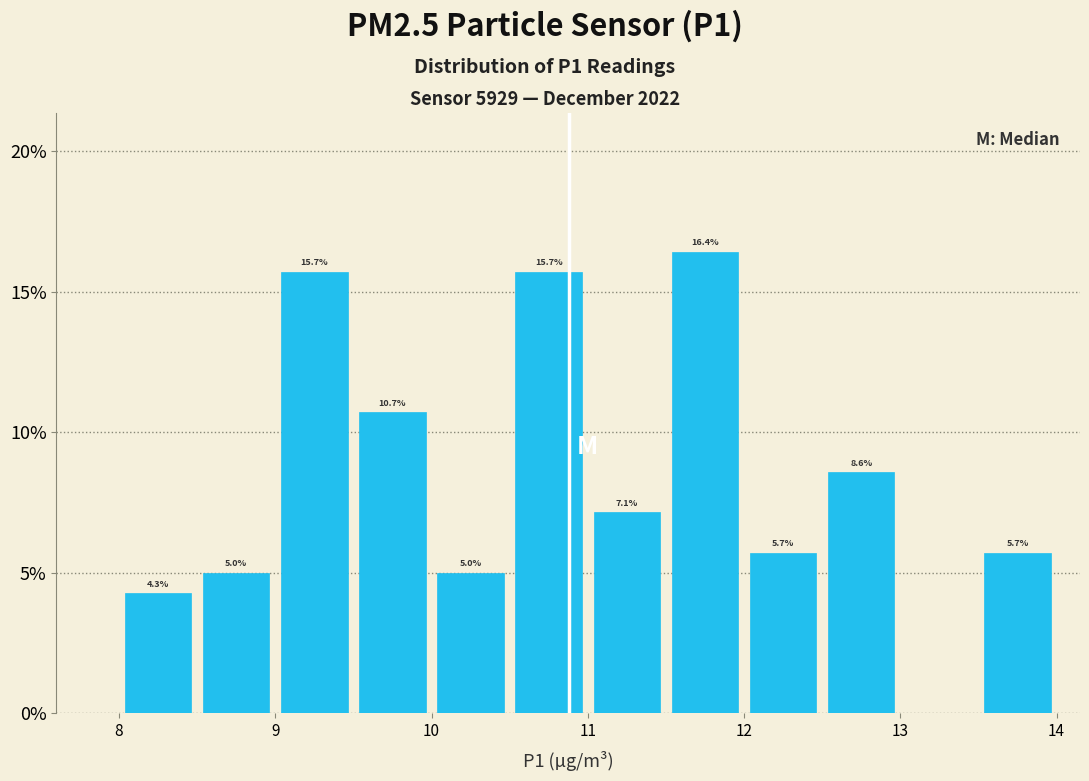

Which range on the x-axis has the tallest bar?

11.5 to 12.0